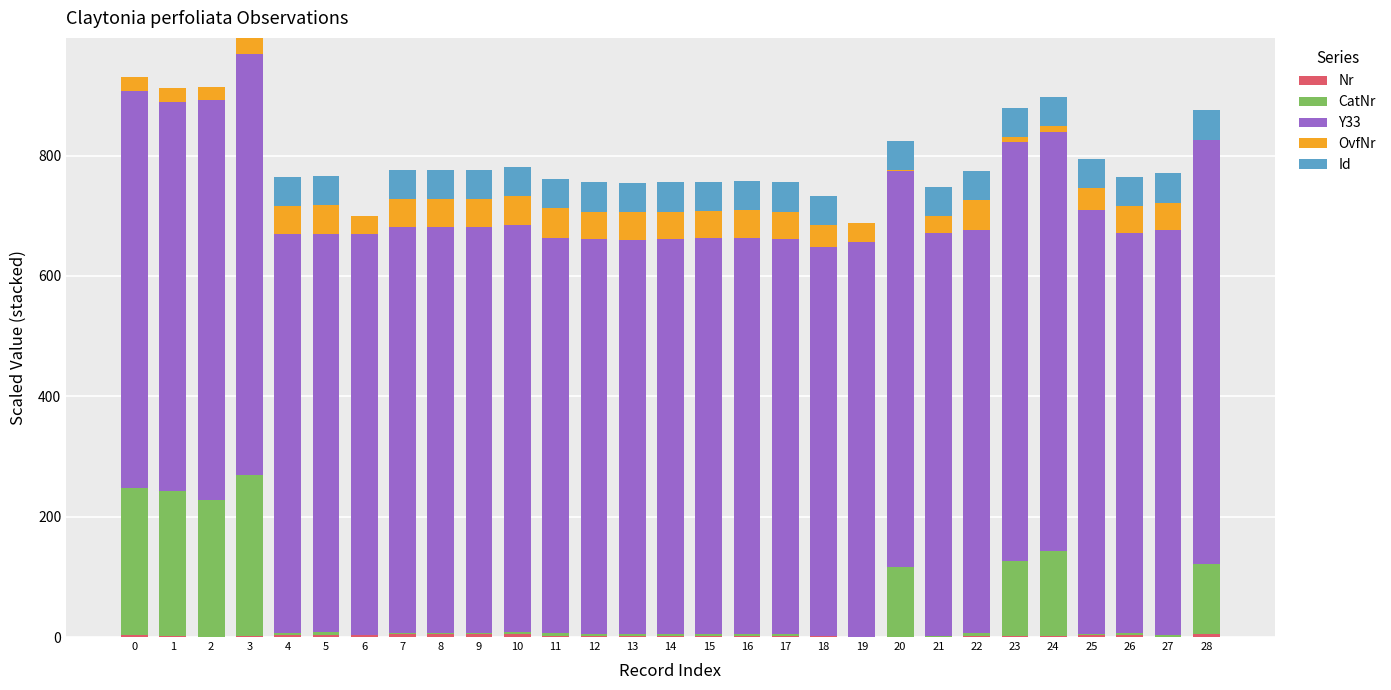

At which category is the sum across all series the highest?

3